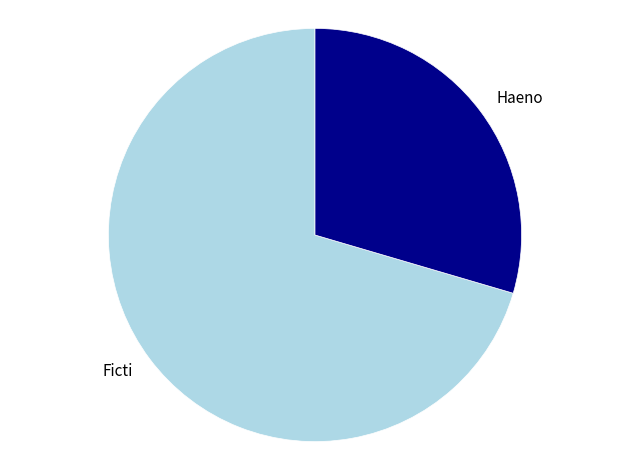

The Ficti slice represents 78% of the pie. True or false?

False